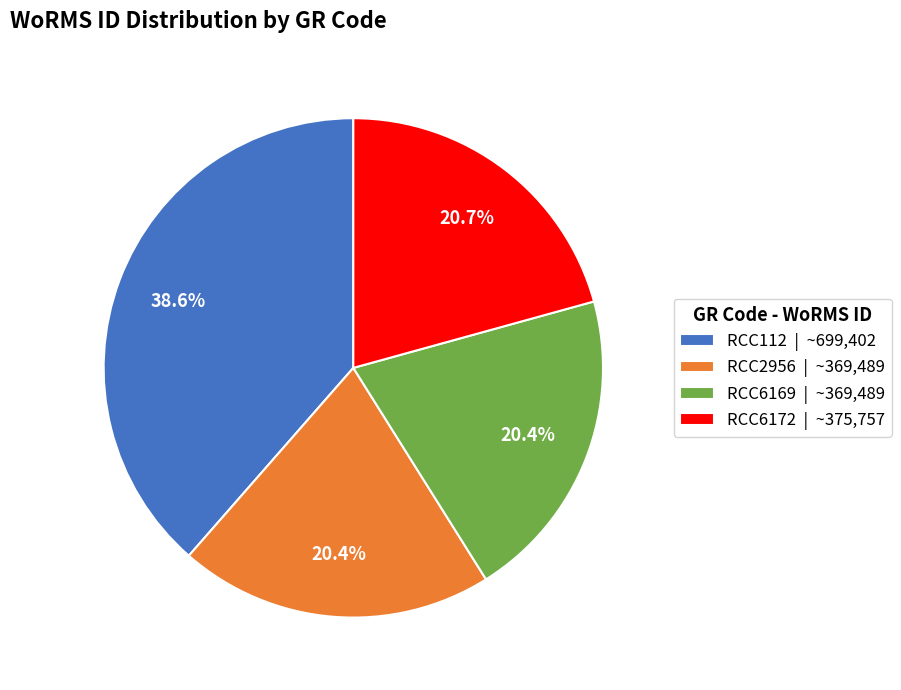

Between RCC112 | ~699,402 and RCC6169 | ~369,489, which is larger?

RCC112 | ~699,402